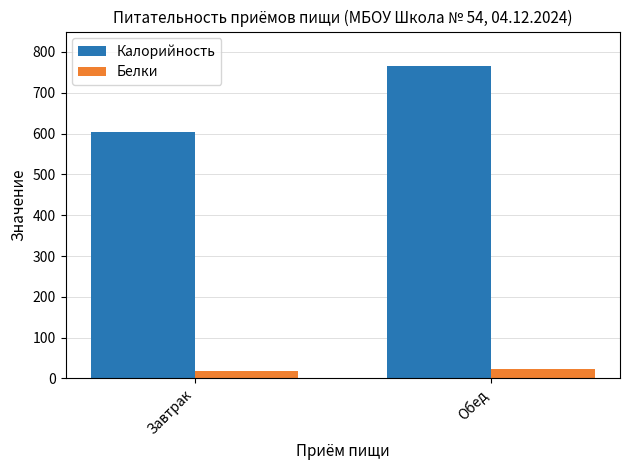

Reading left to right, list all the values displayed in this chart.

Калорийность: 604.0	766.3
Белки: 18.1	23.7